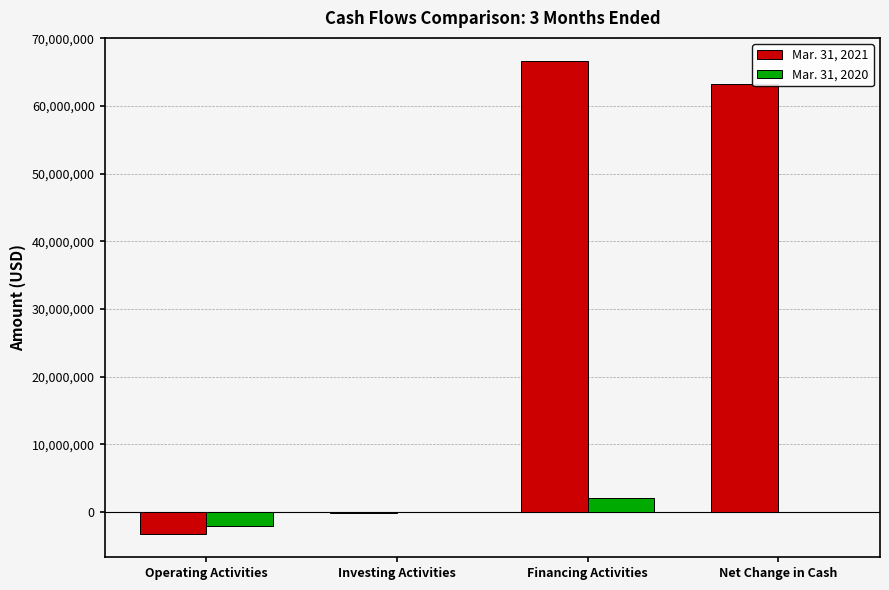

Which series has the largest total across all categories?

Mar. 31, 2021